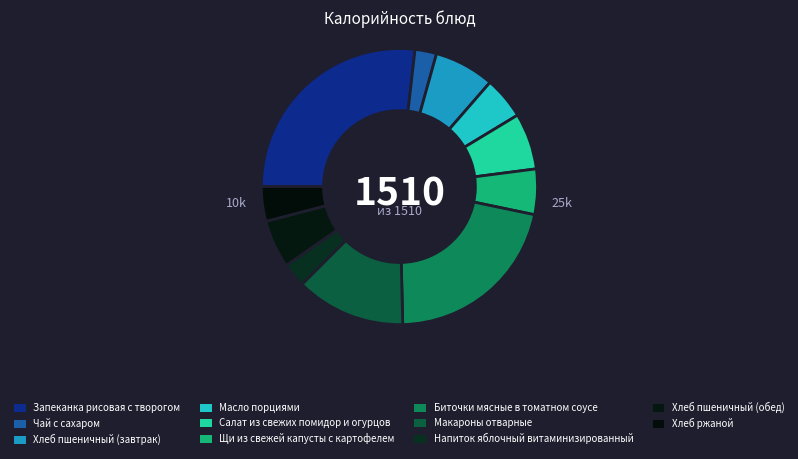

How many segments does this pie chart have?

11